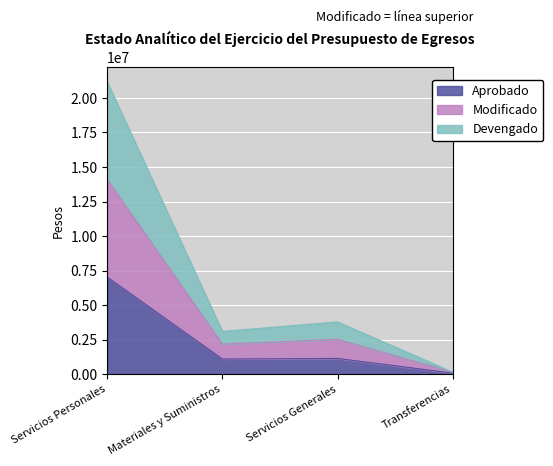

Is it true that Devengado equals 2515209 at Servicios Generales?

True